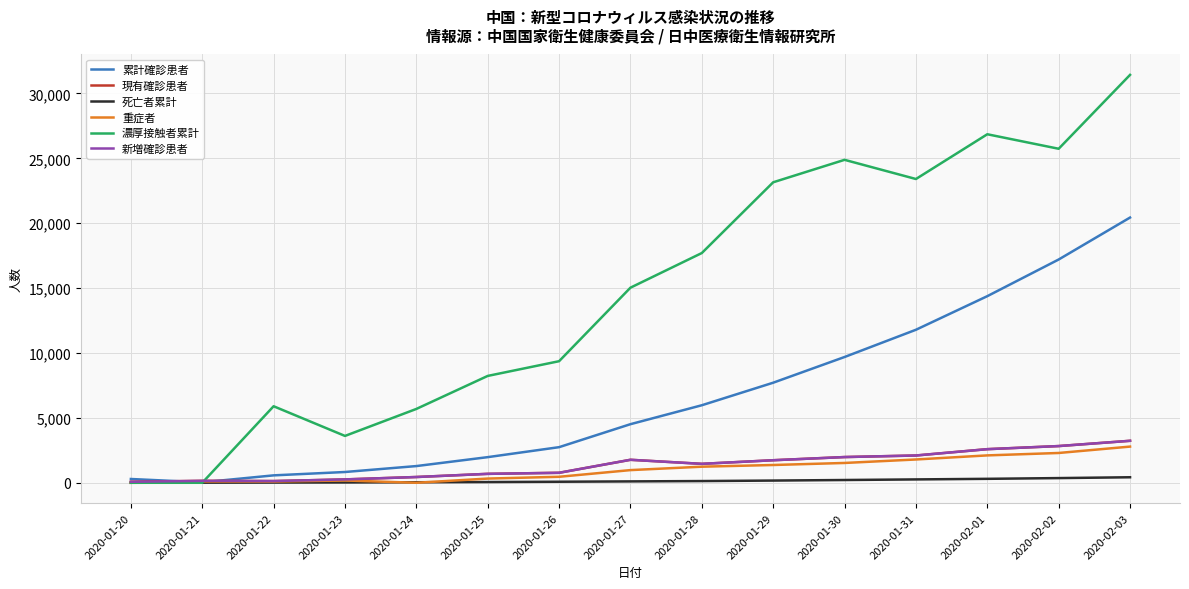

What is the label of the 9th point from the right?

2020-01-26